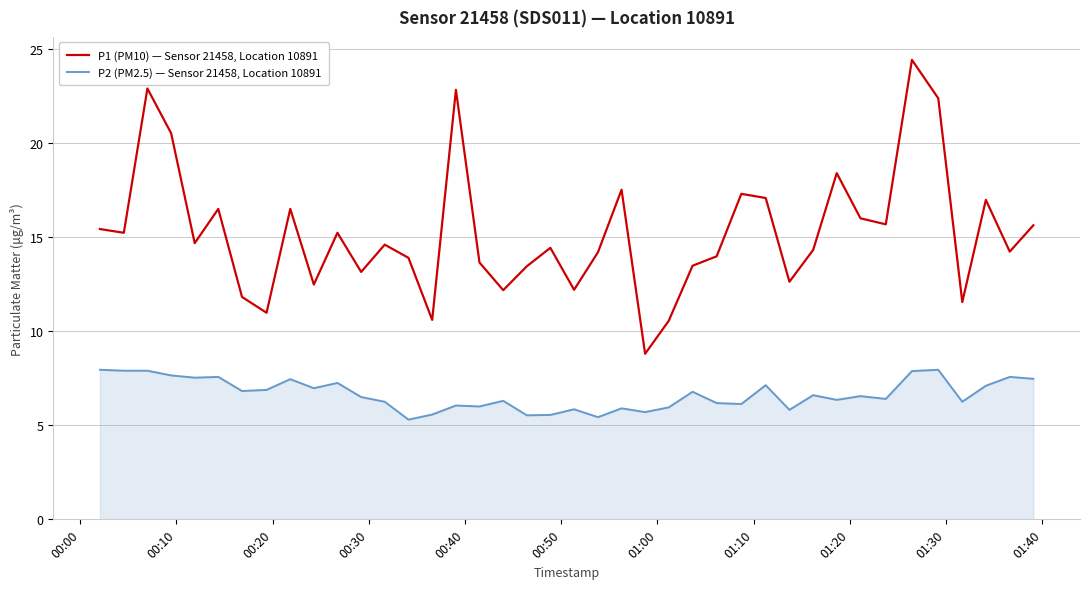

Count the number of categories in the chart.

40